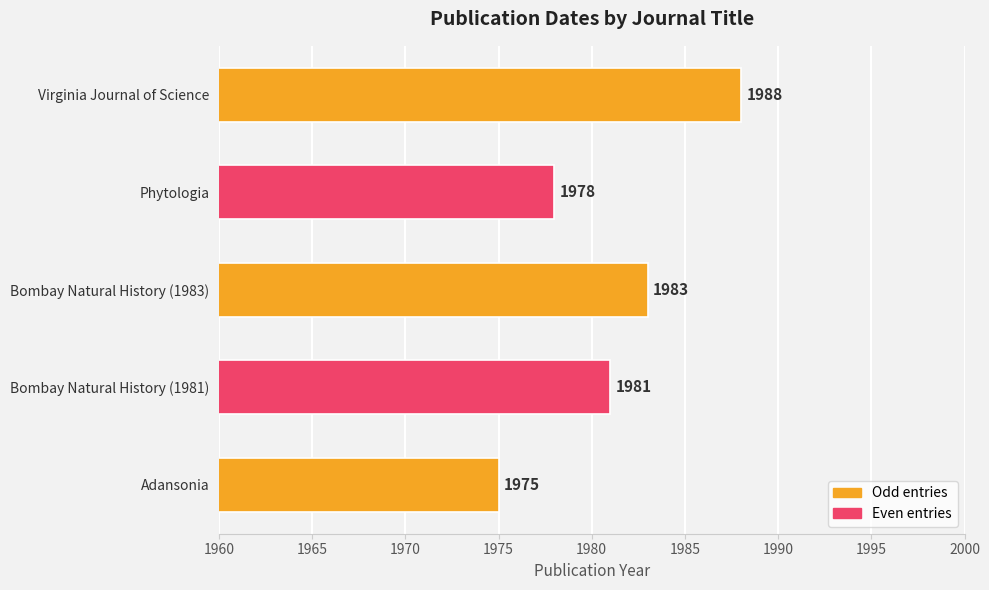

Rank the categories by value from highest to lowest.

Virginia Journal of Science, Bombay Natural History (1983), Bombay Natural History (1981), Phytologia, Adansonia